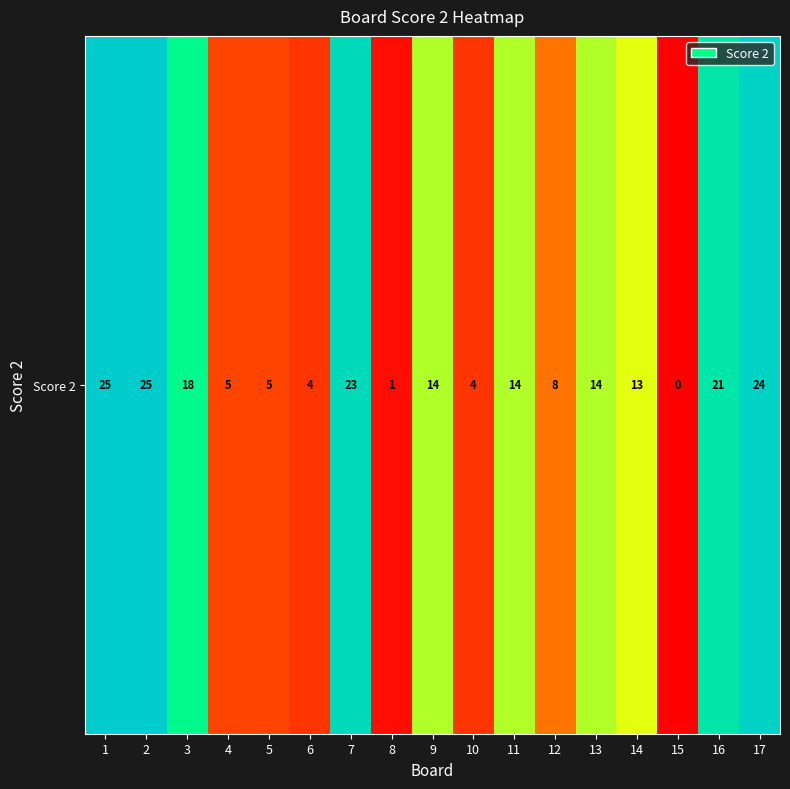

True or false: the data shows 1 at 8.

True